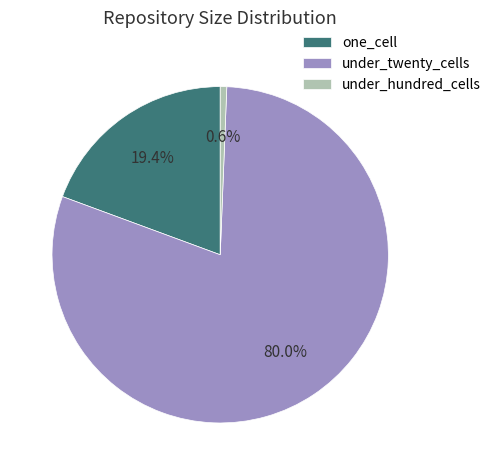

Is there any slice that represents more than half of the pie?

Yes